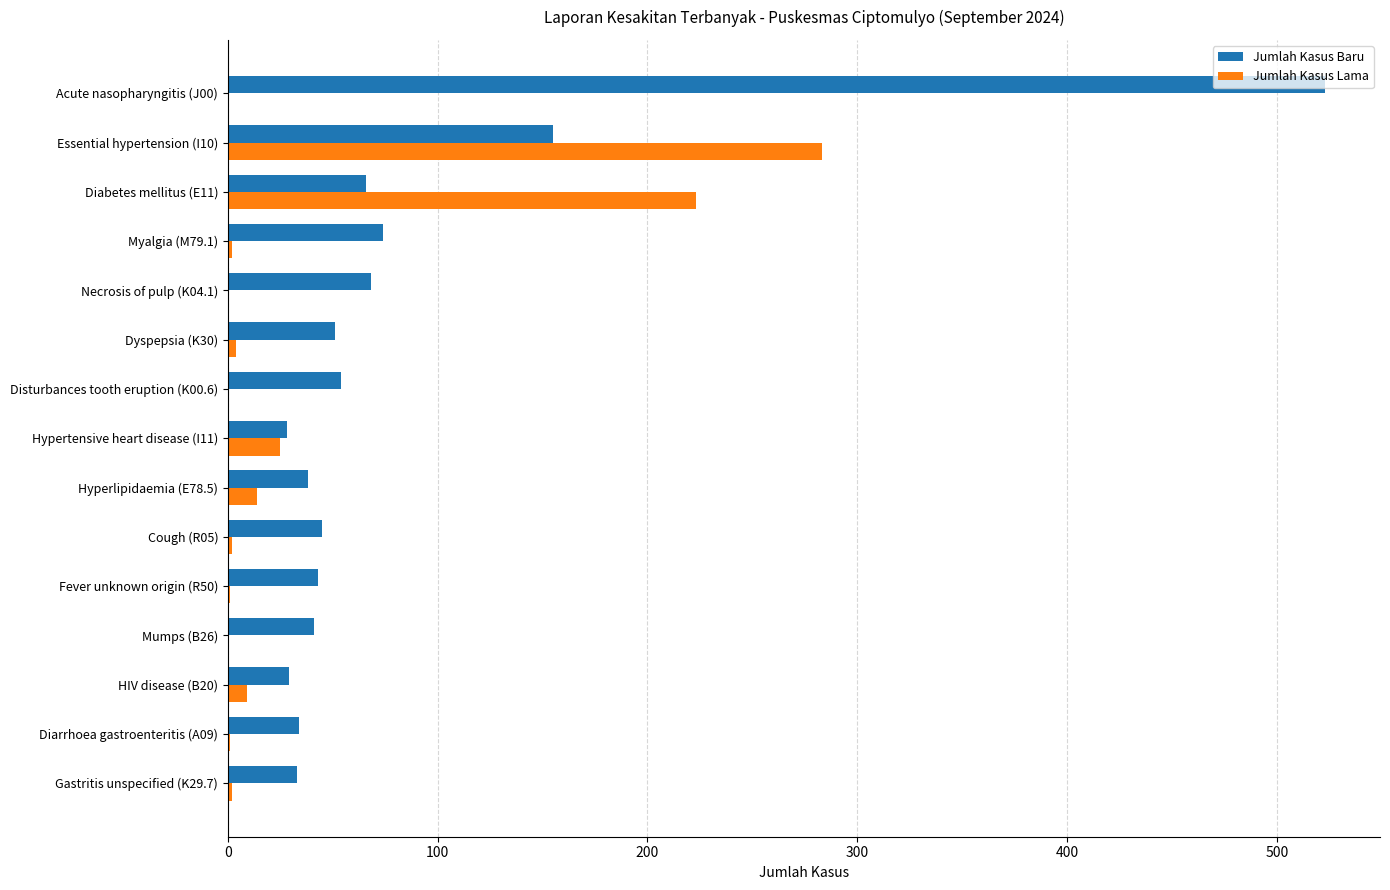

What is the maximum value for Jumlah Kasus Baru?

523